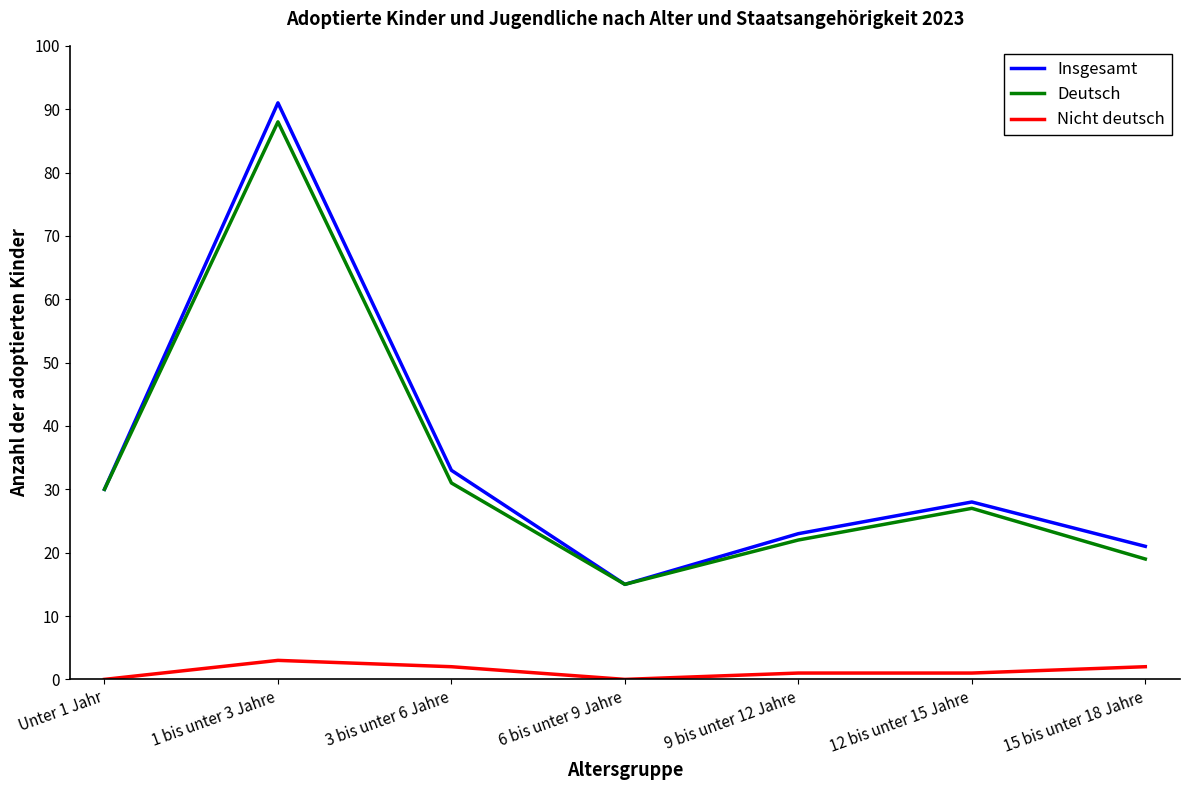

Which series has the largest range (max minus min)?

Insgesamt